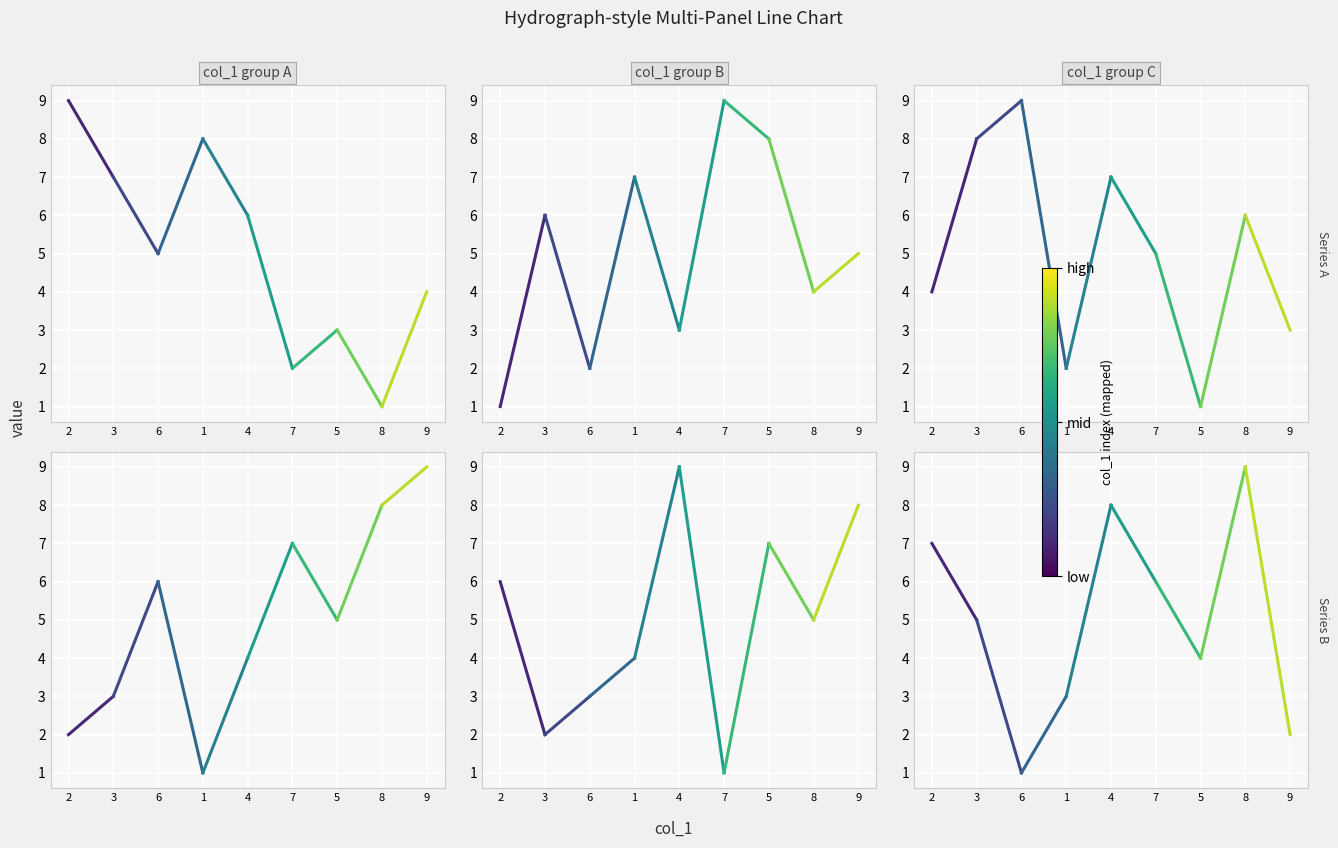

What is the value of the col_5 point at the 1st from the left?

6